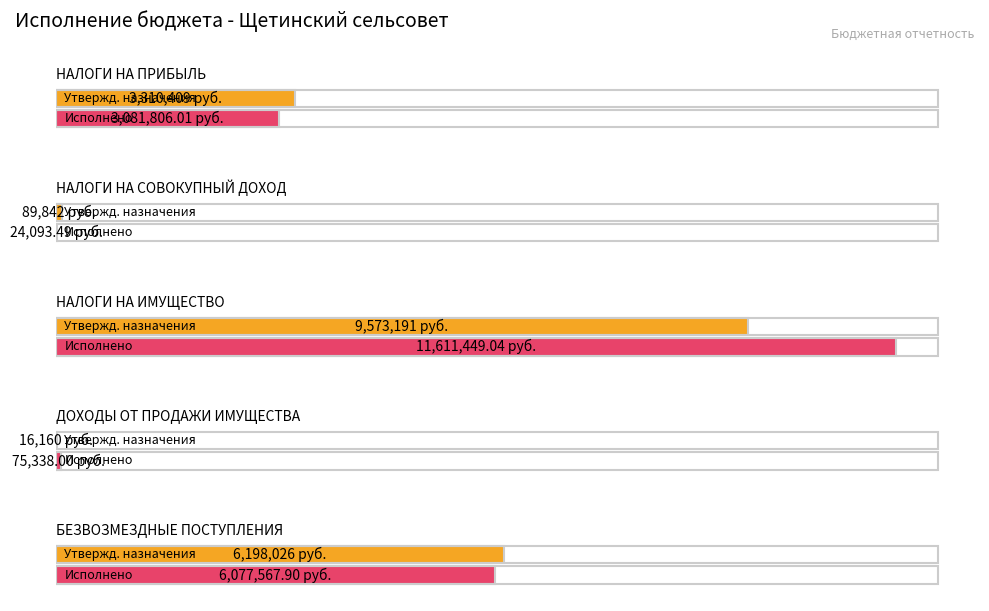

True or false: Утвержденные бюджетные назначения has a value of 27326.6 at ДОХОДЫ ОТ ПРОДАЖИ ИМУЩЕСТВА.

False